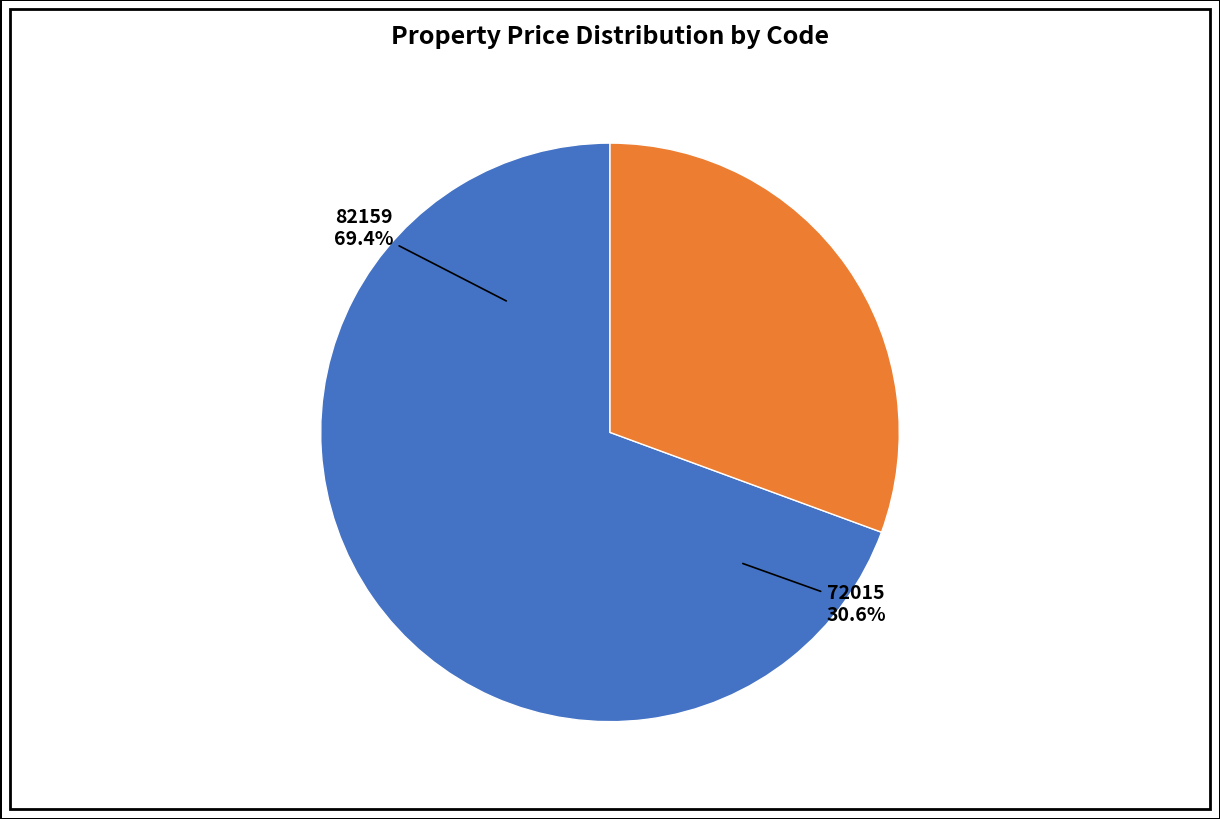

What percentage is NOT represented by 72015?

69.4%